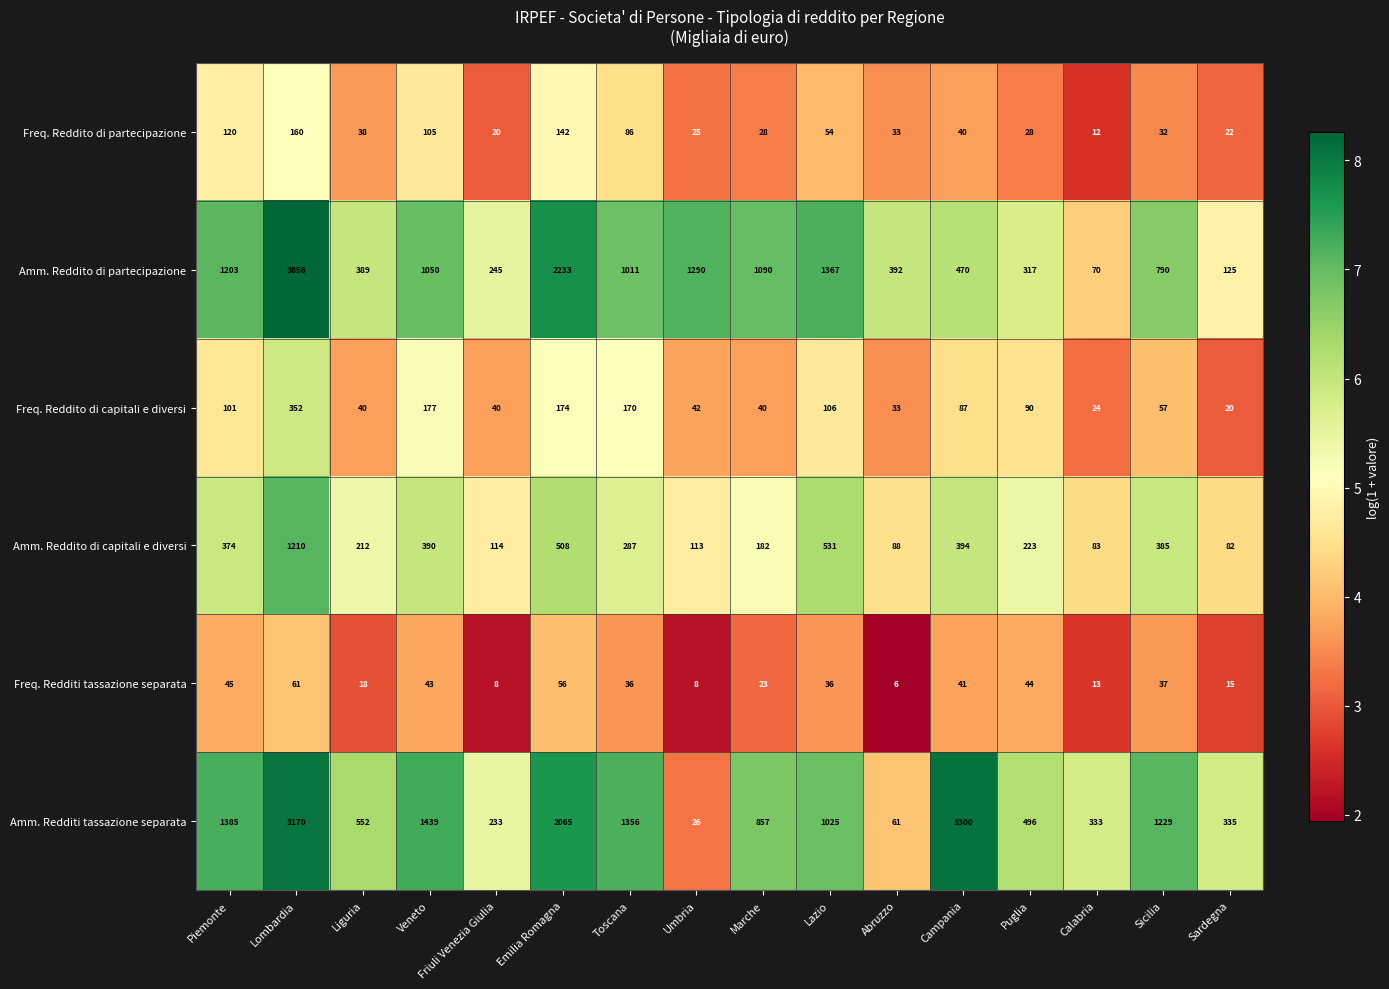

Which category has the lowest value across all series?

Abruzzo